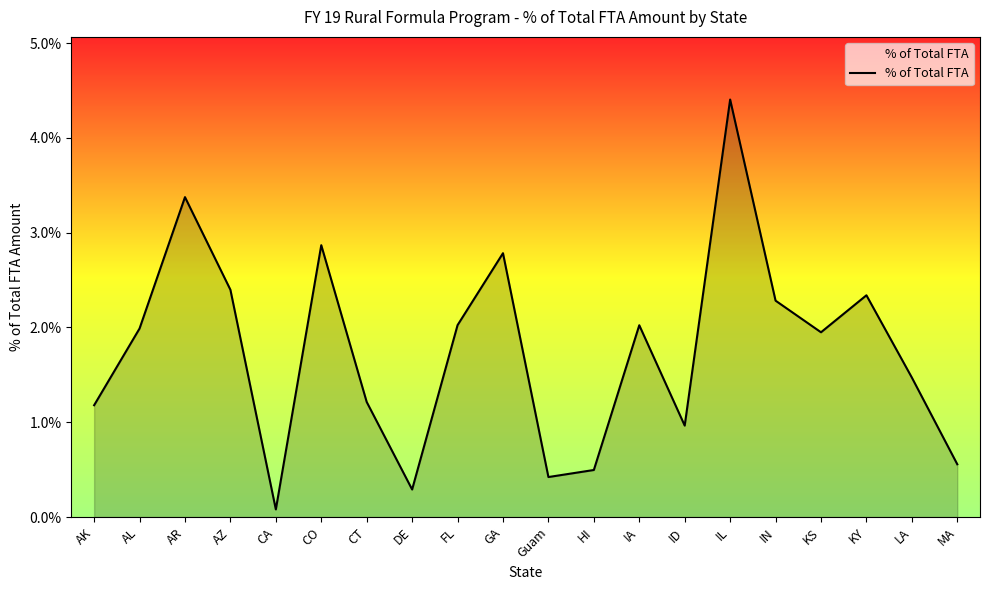

Is it true that the value at CO is 0.0?

False